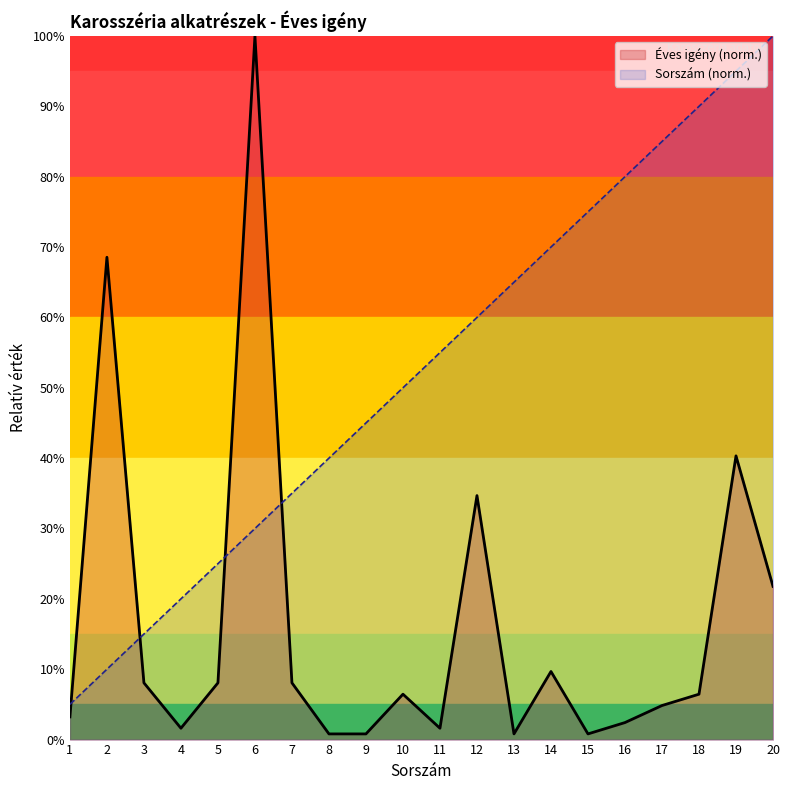

What is the value of the Sorszám (norm.) point at the 11th from the left?

0.6